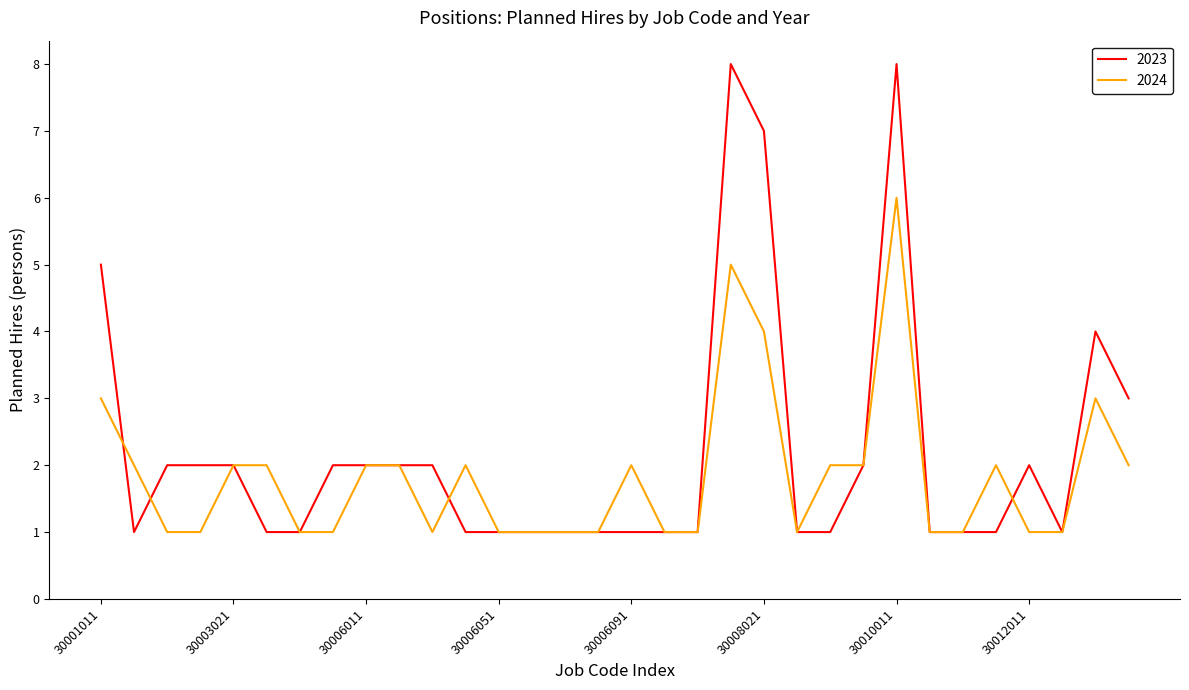

Which series has the largest total across all categories?

2023